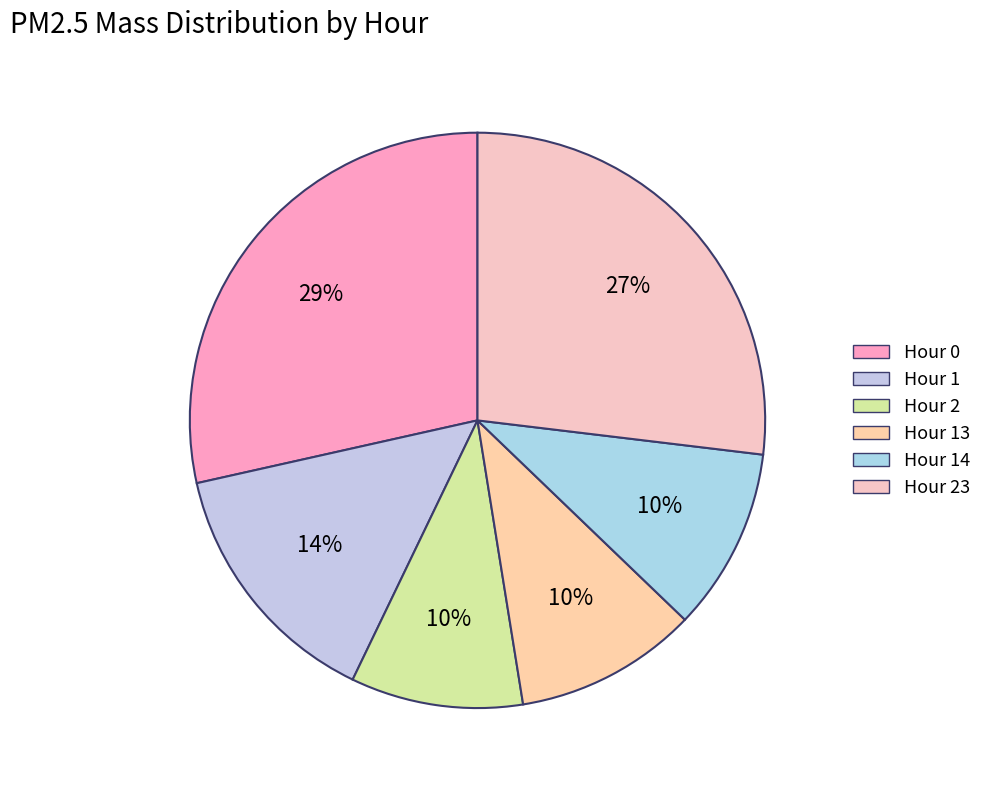

Does any single category account for the majority?

No